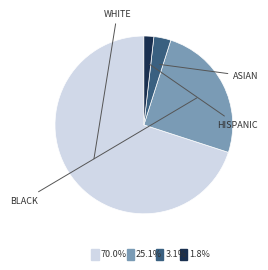

Does any single category account for the majority?

Yes